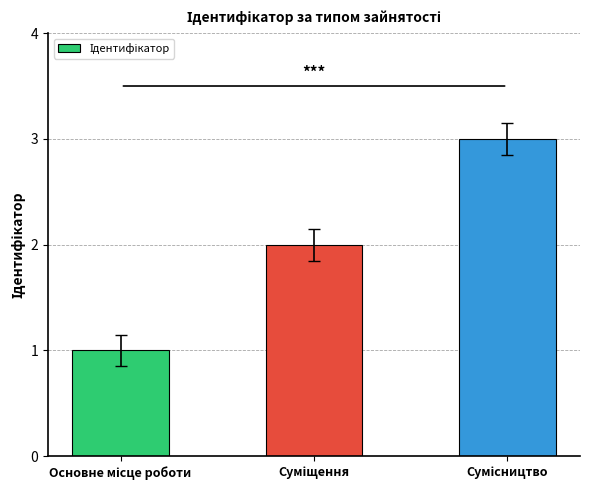

What is the maximum value shown in the chart?

3